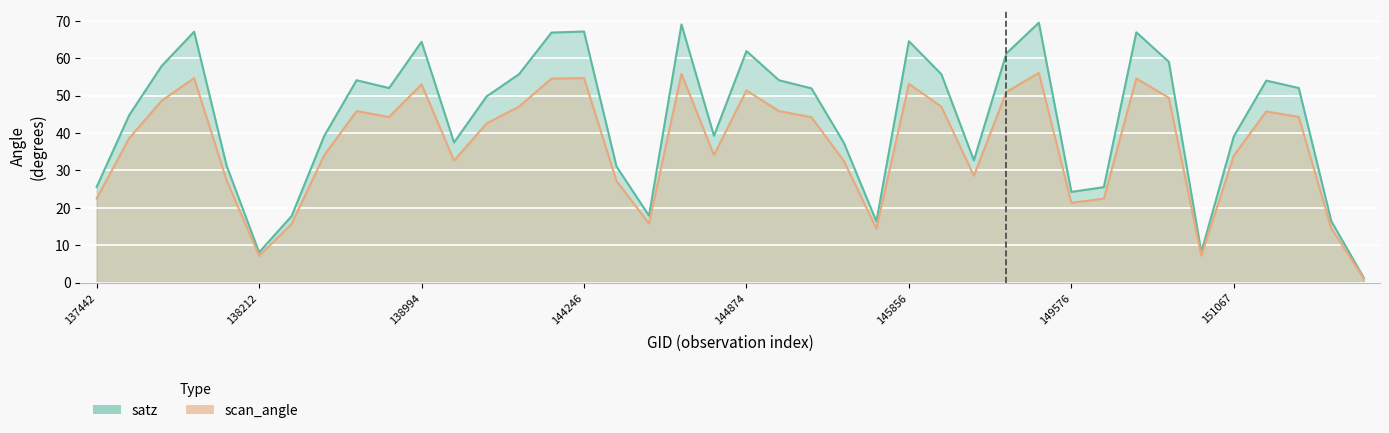

What is the difference between the second highest and minimum values in the satz_line series?

67.7